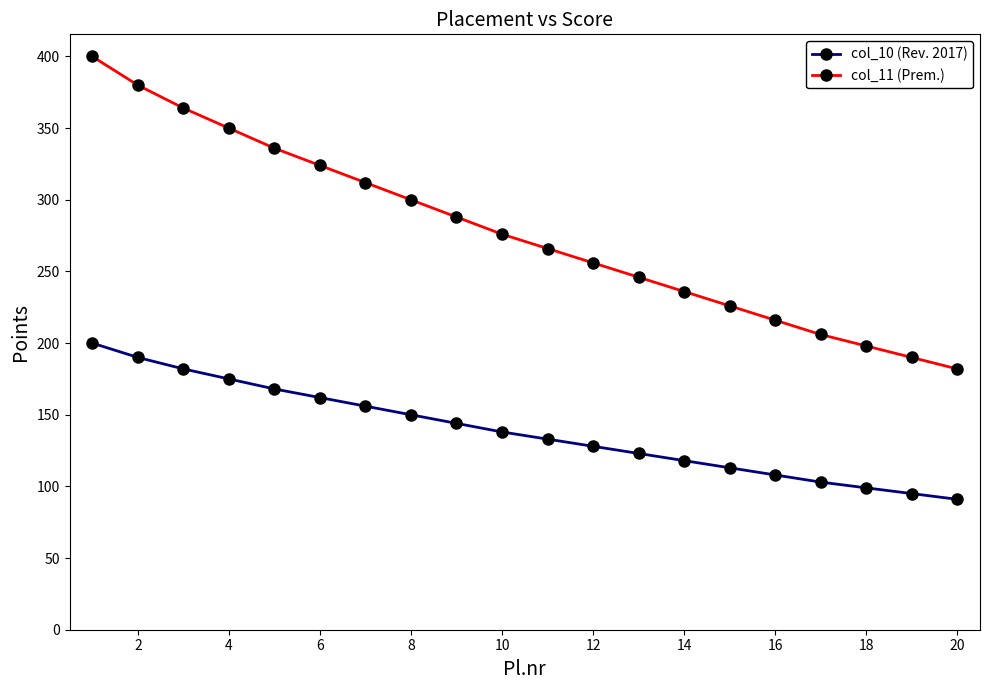

True or false: col_10 (Rev. 2017) and col_11 (Prem.) cross at least once.

False